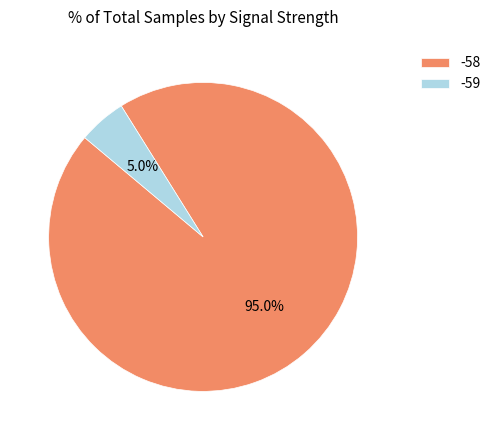

How much of the chart is everything except -59?

95.0%